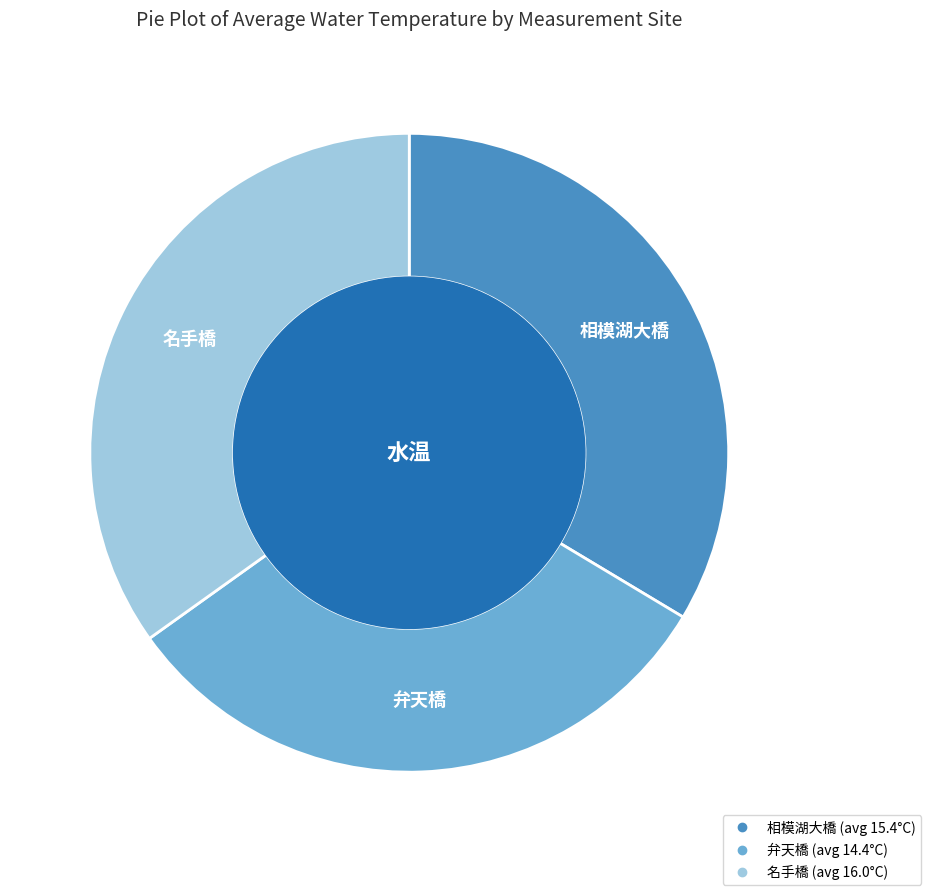

Count the number of slices in the pie.

3